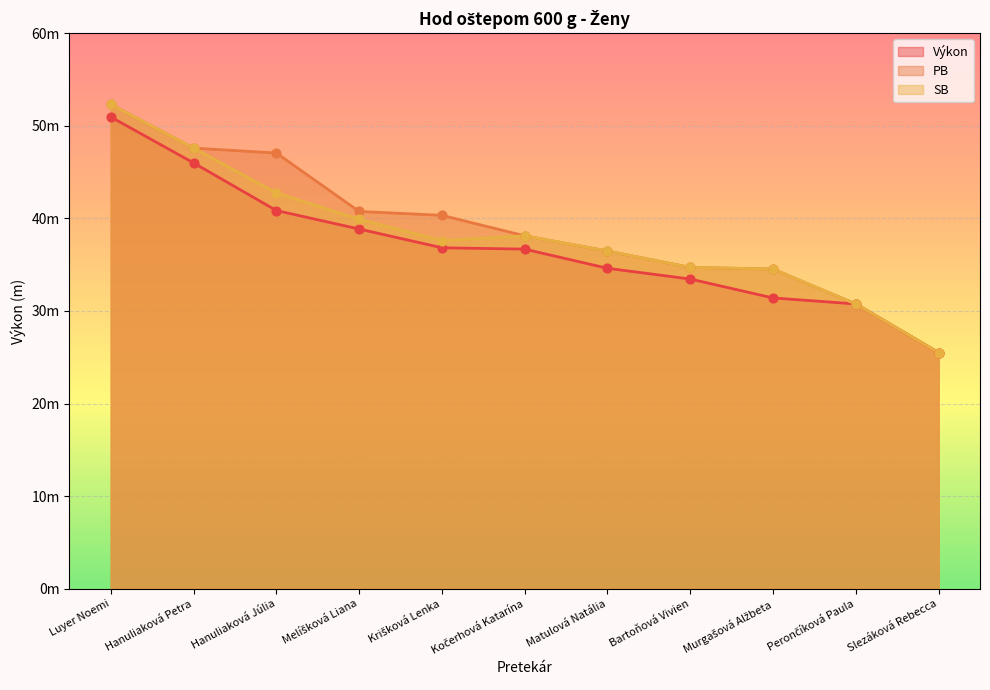

Is the value of SB at Matulová Natália greater than the value of Výkon at Kočerhová Katarína?

No